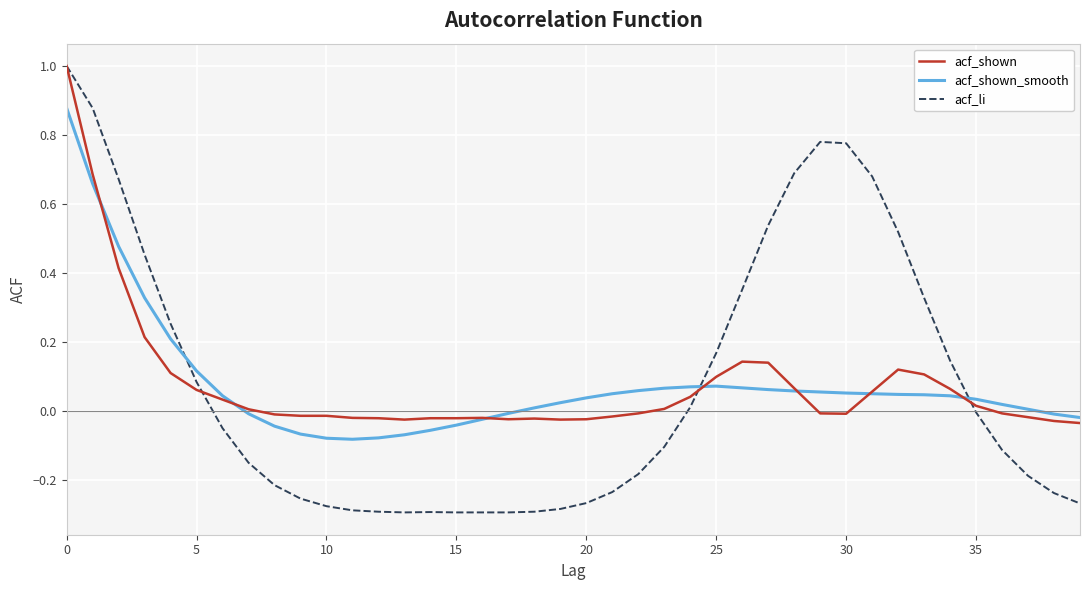

What is the maximum value for acf_shown?

1.0